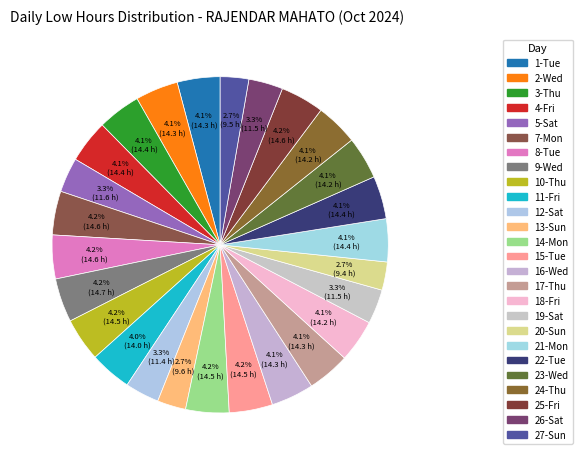

Count the number of slices in the pie.

26